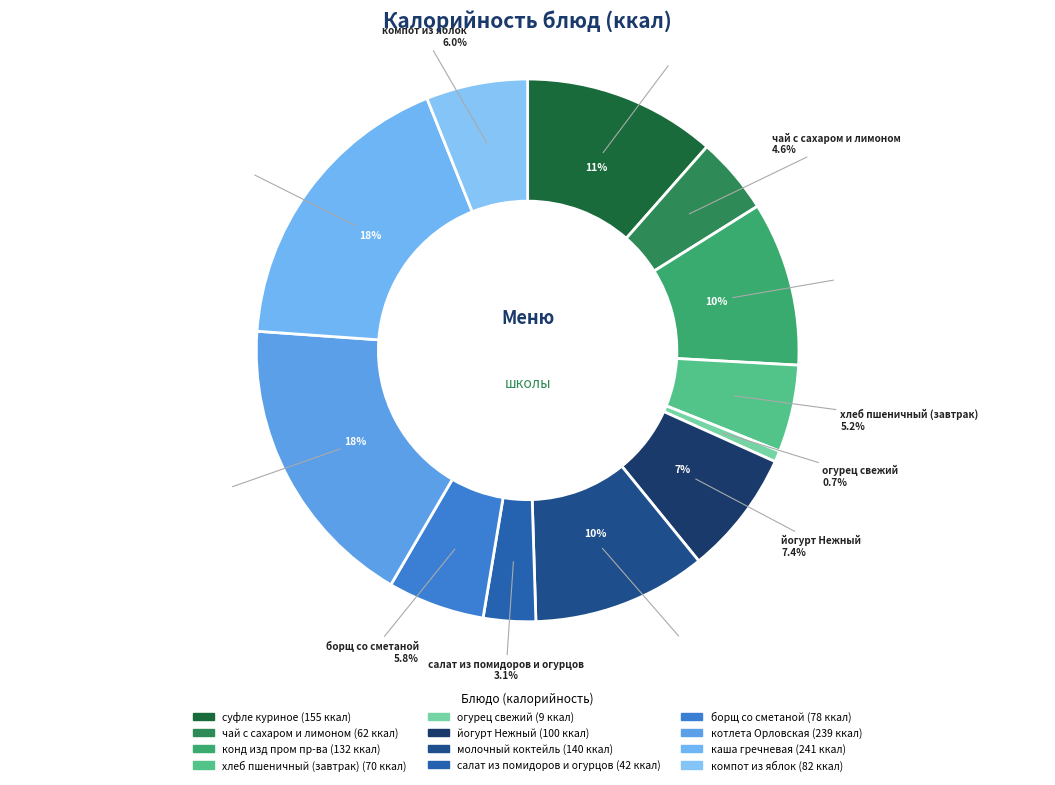

Which slice is the smallest?

огурец свежий